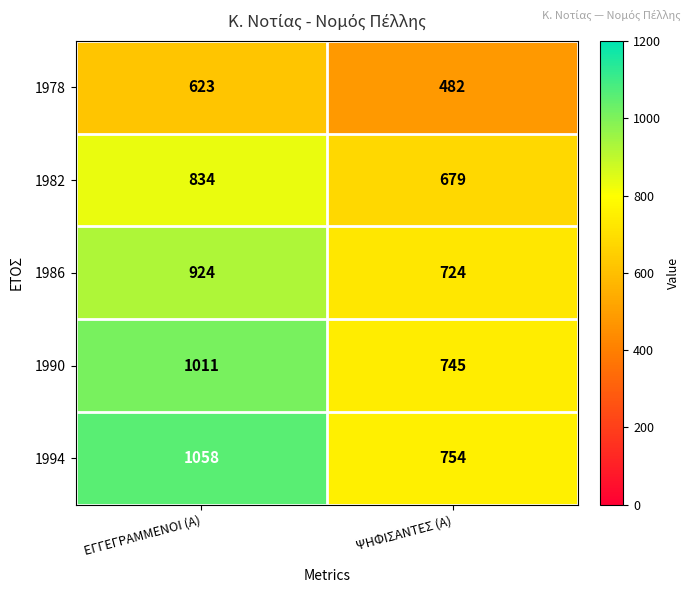

What is the sum of the 1982 values at ΨΗΦΙΣΑΝΤΕΣ (Α) and ΕΓΓΕΓΡΑΜΜΕΝΟΙ (Α)?

1513